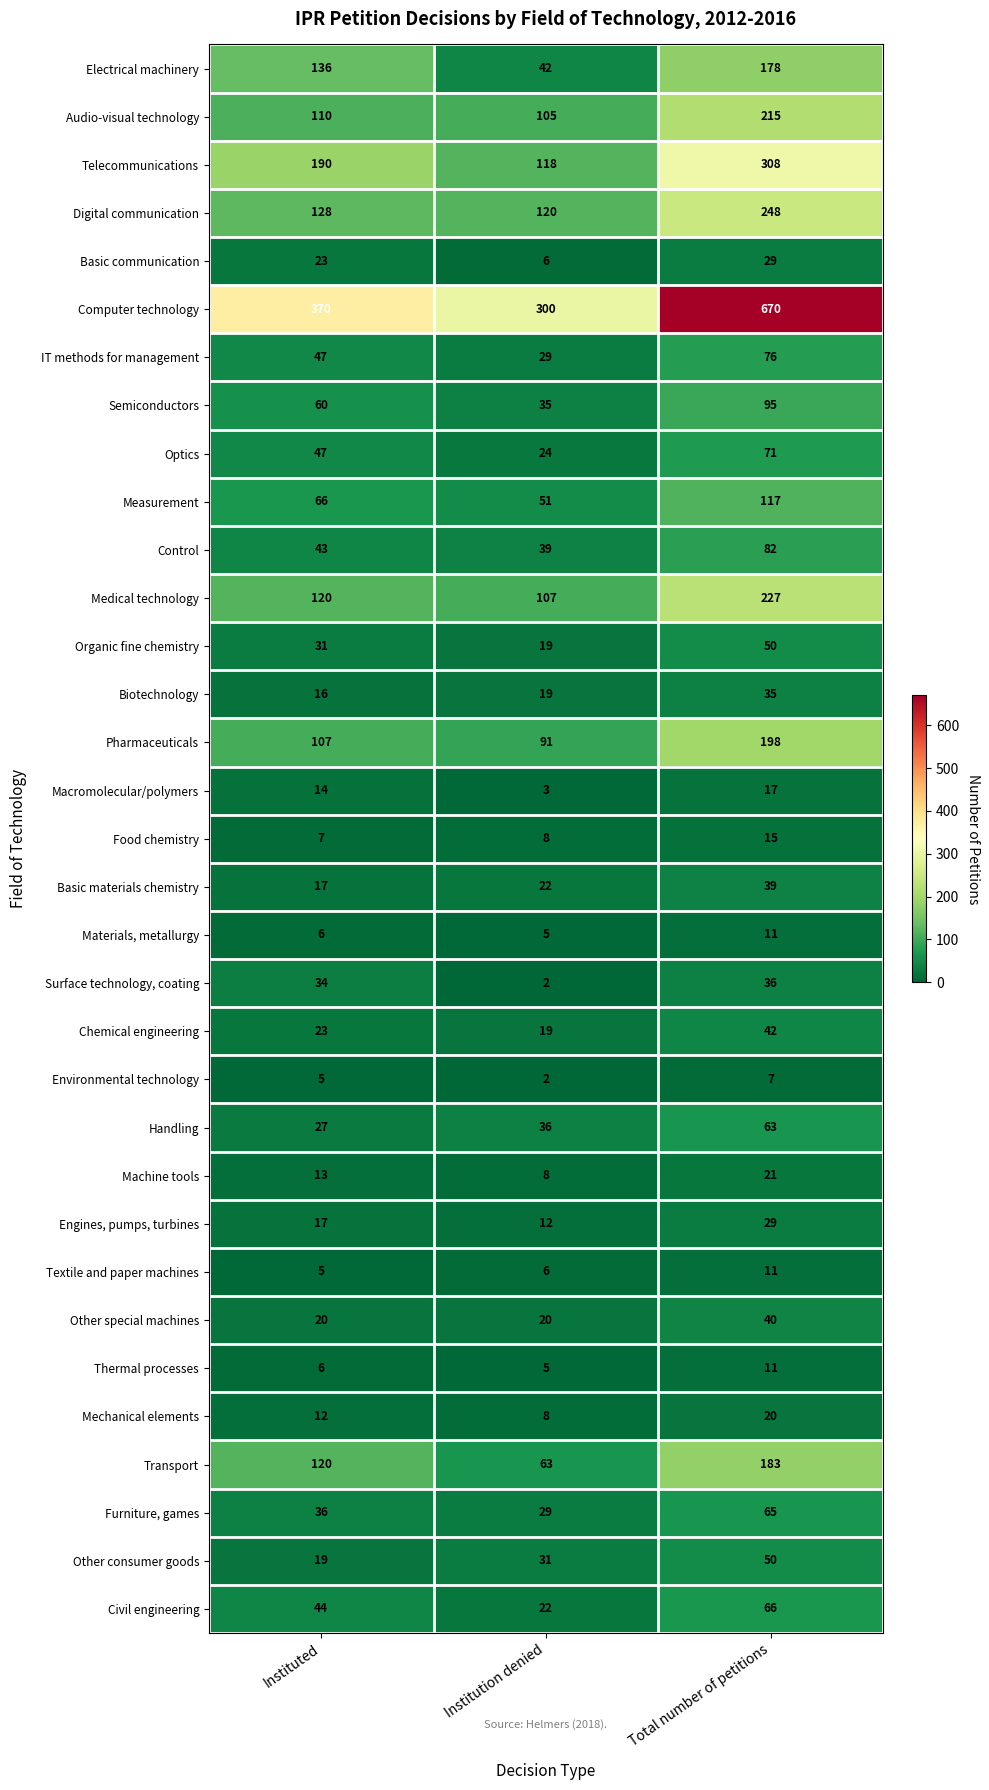

The value of Thermal processes at Instituted is 6. True or false?

True